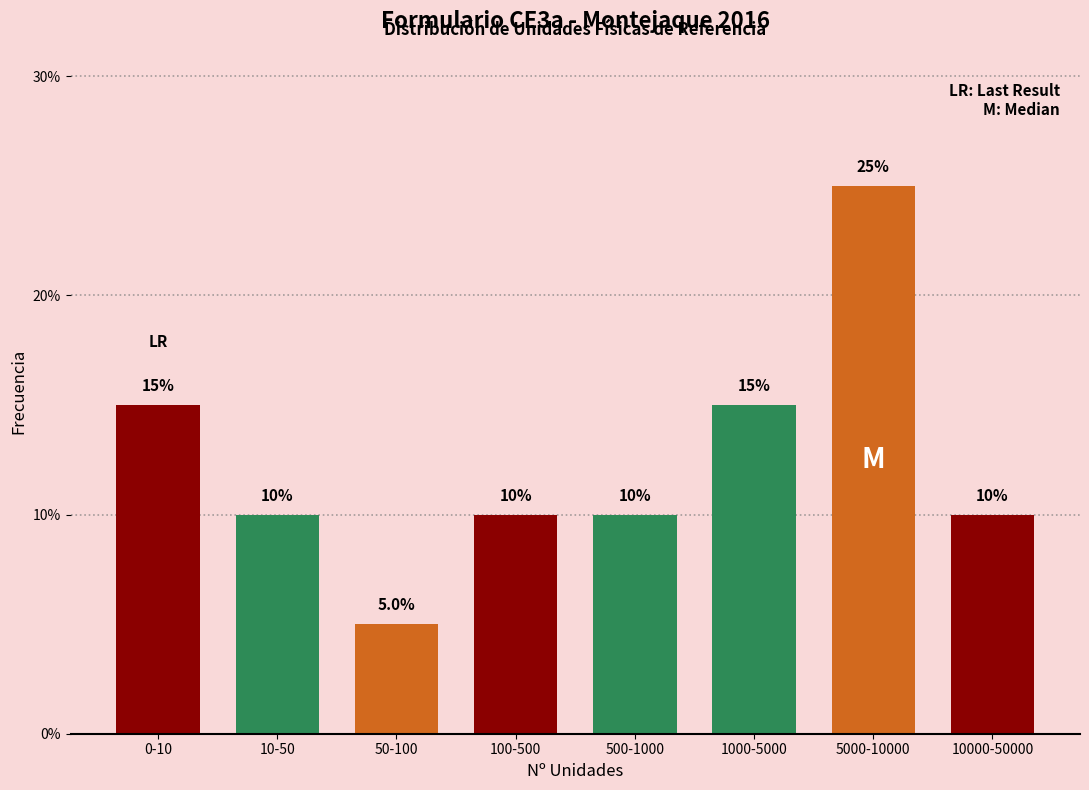

Reading left to right, extract all data points from this chart.

15	10	5	10	10	15	25	10